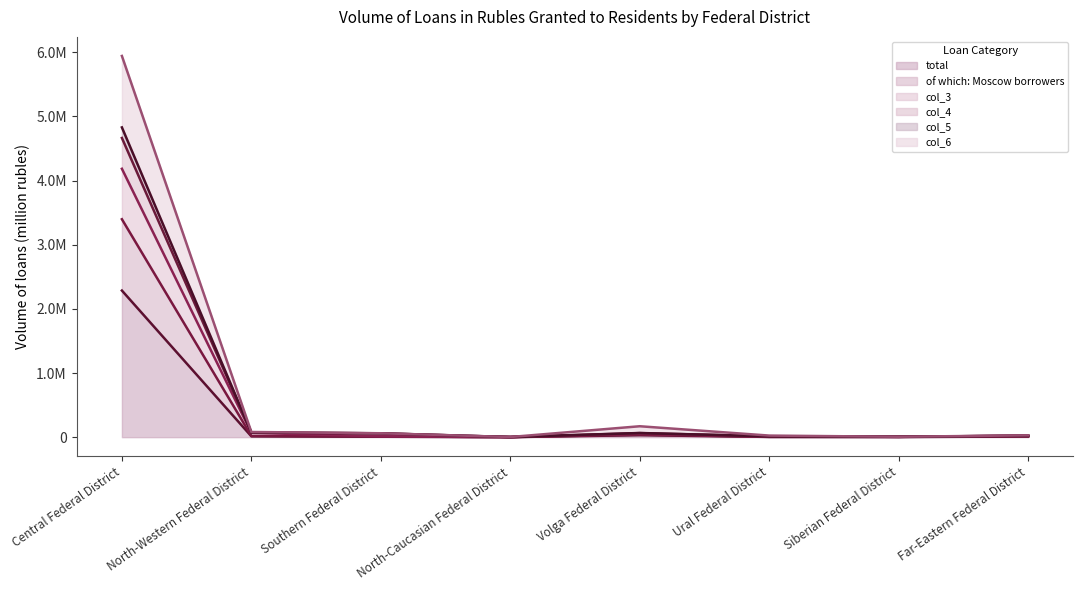

List the labels in order of total value, smallest first.

North-Caucasian Federal District, Siberian Federal District, Ural Federal District, Southern Federal District, Far-Eastern Federal District, North-Western Federal District, Volga Federal District, Central Federal District